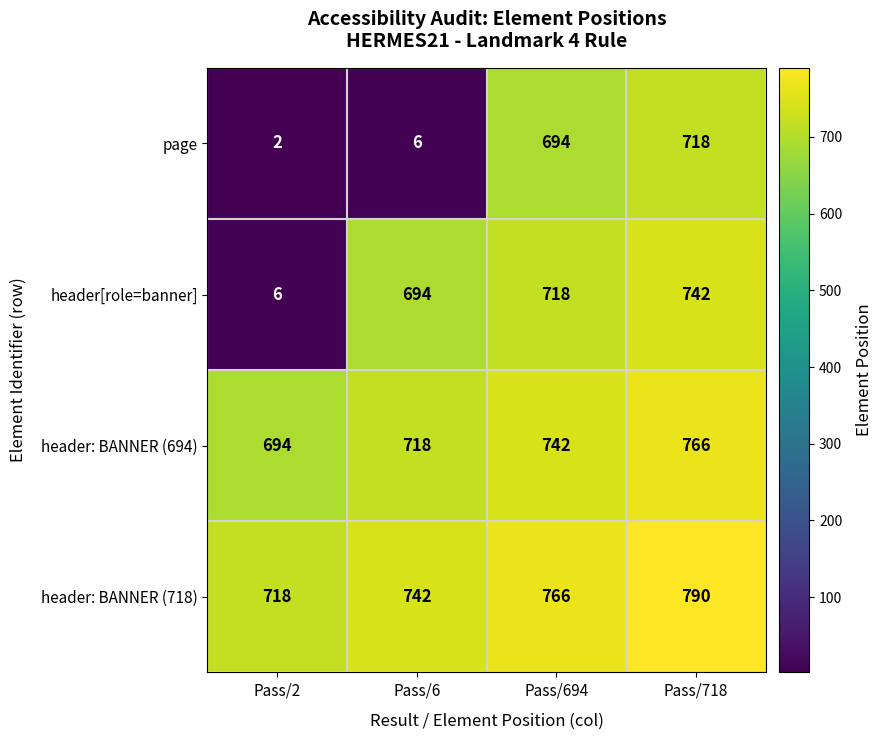

At Pass/718, list the series in order from smallest to largest.

page, header[role=banner], header: BANNER (694), header: BANNER (718)